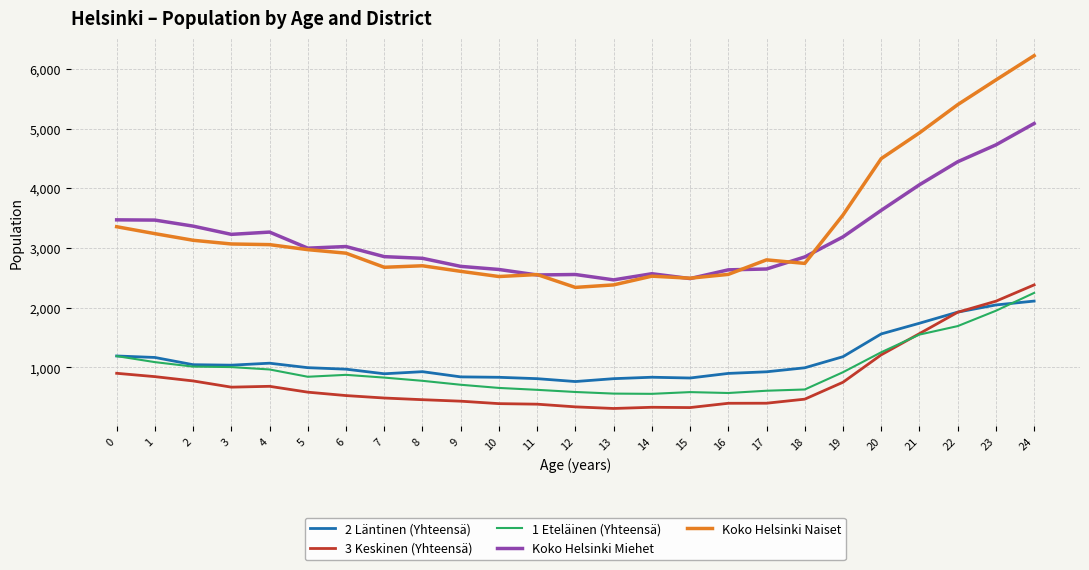

Which series has the largest total across all categories?

Koko Helsinki Naiset